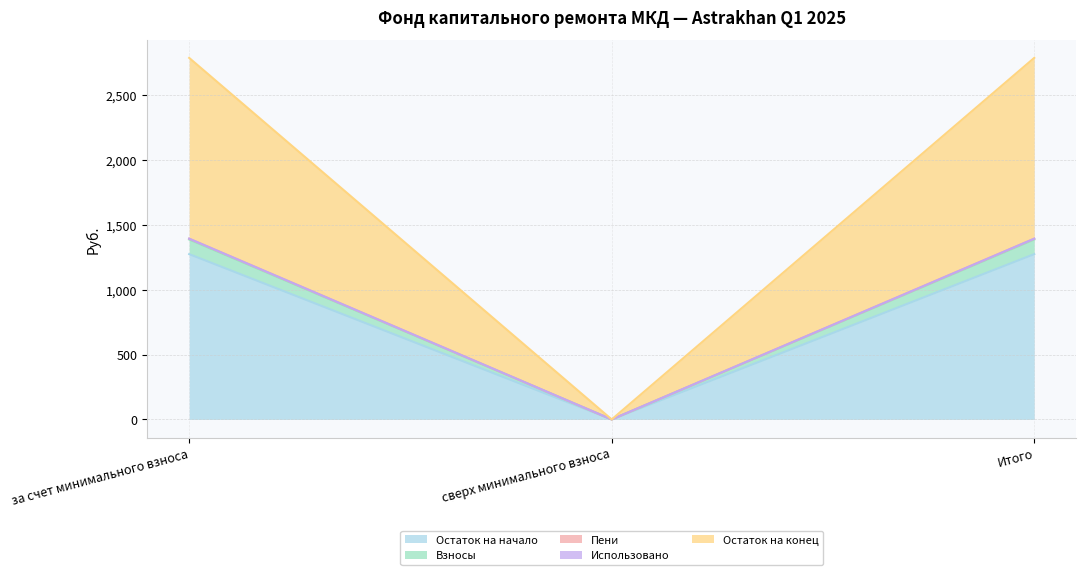

Which category has the lowest value in the Остаток на начало series?

сверх минимального взноса